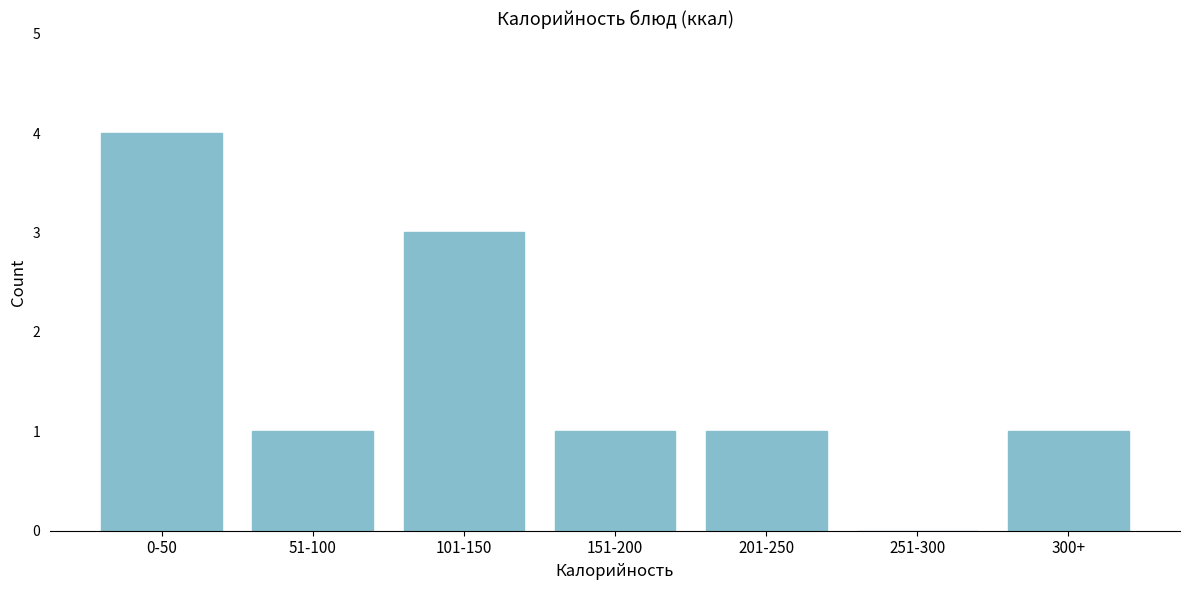

Reading right to left, what are all the values shown in this chart?

300+=1	251-300=0	201-250=1	151-200=1	101-150=3	51-100=1	0-50=4